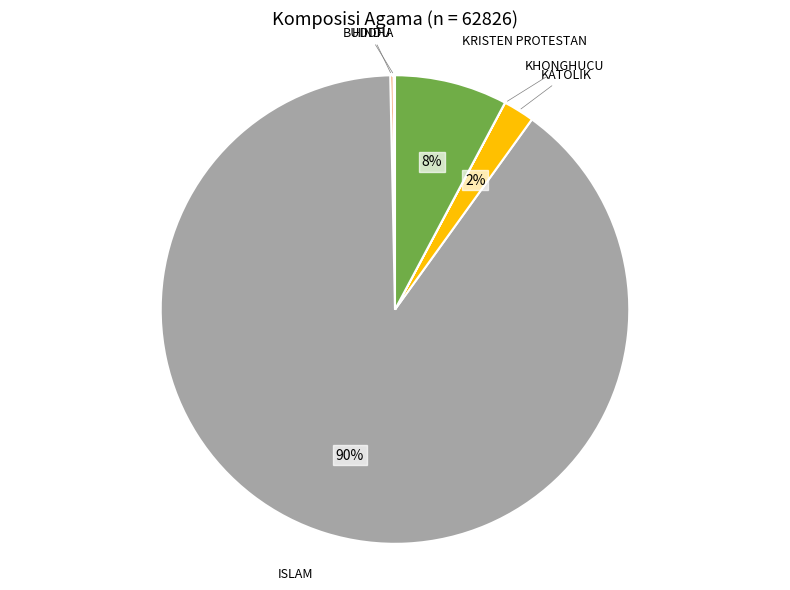

Which slice represents more than half of the pie?

ISLAM